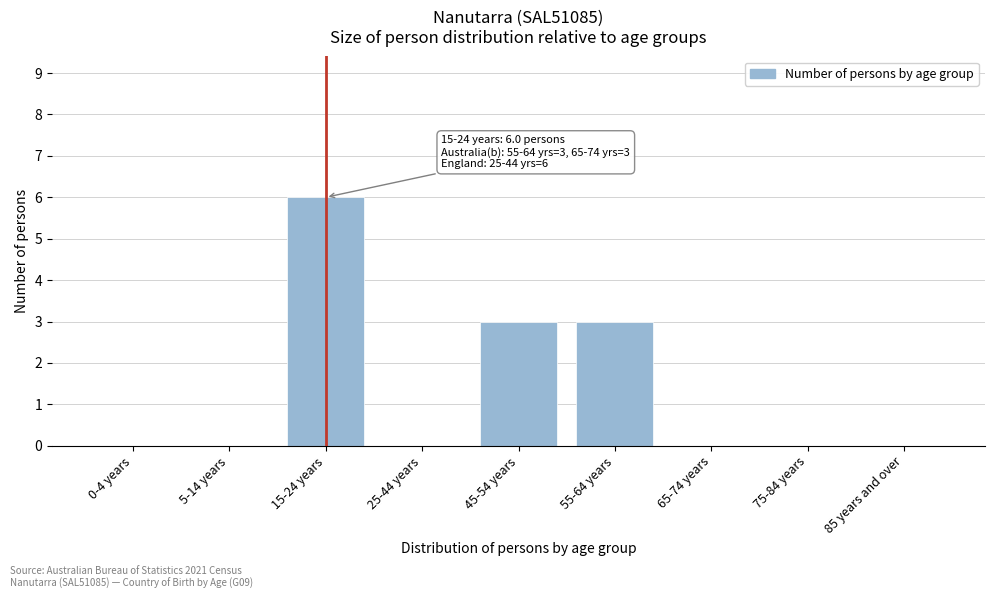

Reading left to right, transcribe all the data shown in this chart.

0-4 years=0	5-14 years=0	15-24 years=6	25-44 years=0	45-54 years=3	55-64 years=3	65-74 years=0	75-84 years=0	85 years and over=0